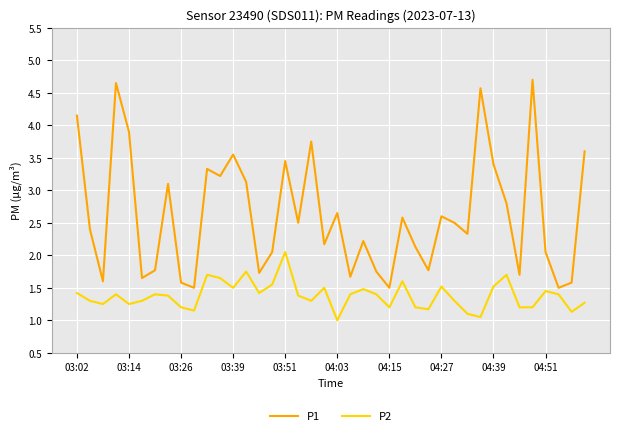

What is the maximum value shown in the chart?

4.7